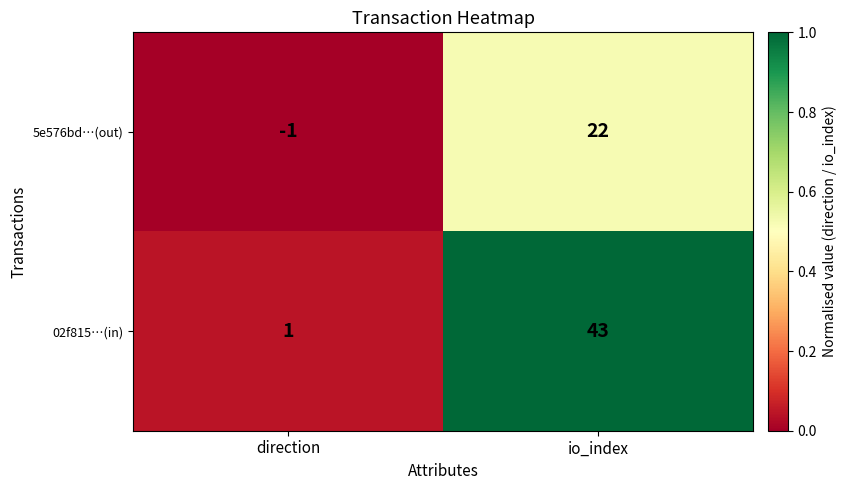

At how many categories does at least one series exceed 0?

2